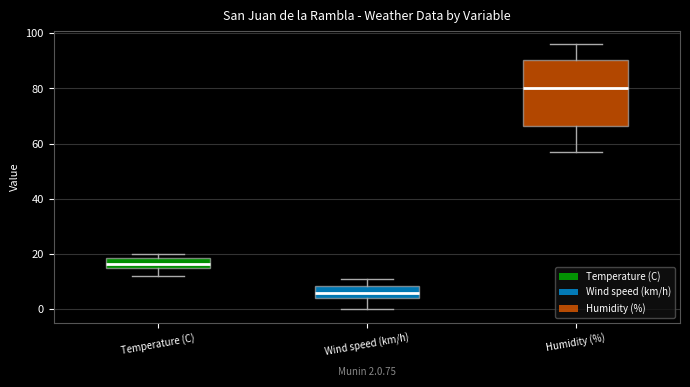

Which box's median line is the lowest?

Wind speed (km/h)